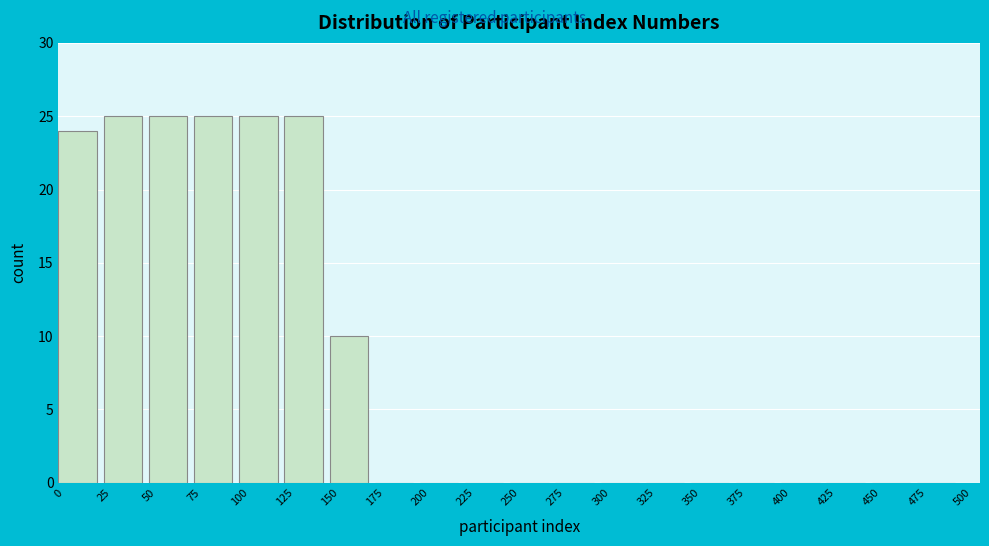

Reading left to right, transcribe this chart: for each bar, give the range it covers on the x-axis and its height. The values are not printed on the chart, so give them approximately, as read against the axis.

0 to 25: 24
25 to 50: 25
50 to 75: 25
75 to 100: 25
100 to 125: 25
125 to 150: 25
150 to 175: 10
175 to 200: 0
200 to 225: 0
225 to 250: 0
250 to 275: 0
275 to 300: 0
300 to 325: 0
325 to 350: 0
350 to 375: 0
375 to 400: 0
400 to 425: 0
425 to 450: 0
450 to 475: 0
475 to 500: 0